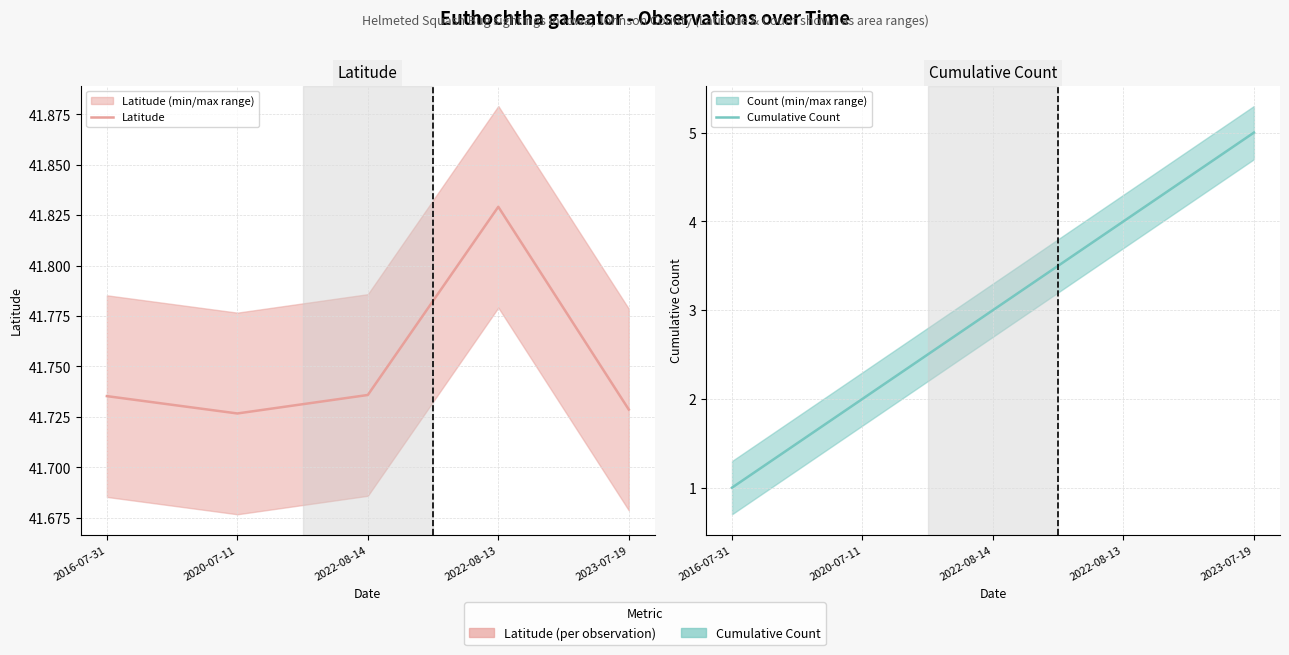

Where does the Cumulative Count series first go above 3?

2022-08-13